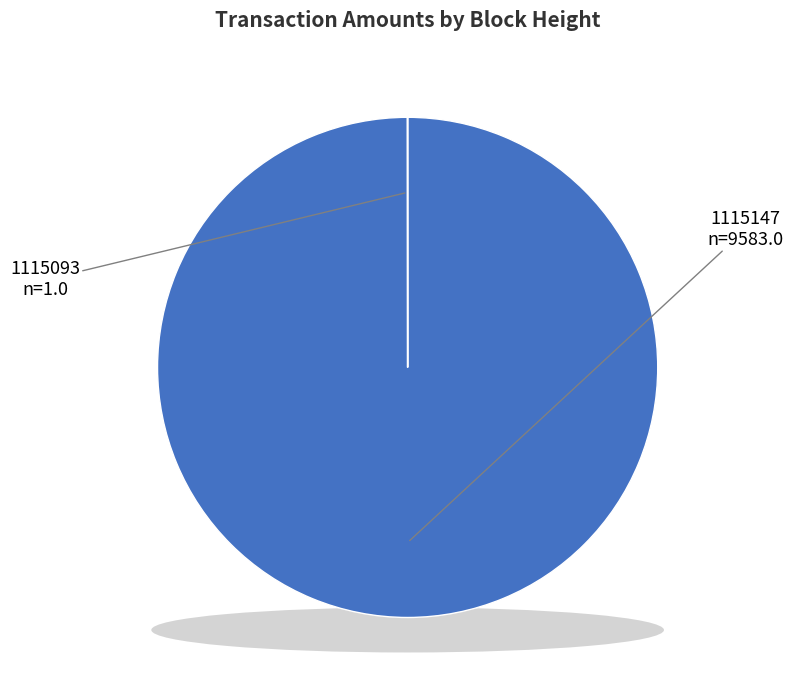

Count the number of slices in the pie.

2